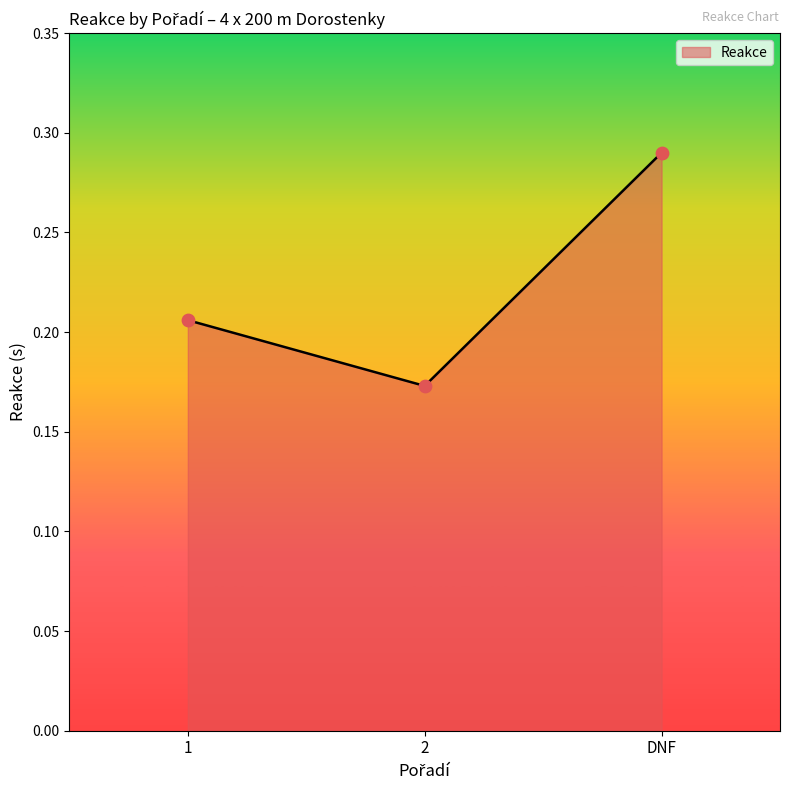

What is the change in value from 2 to DNF?

+0.1